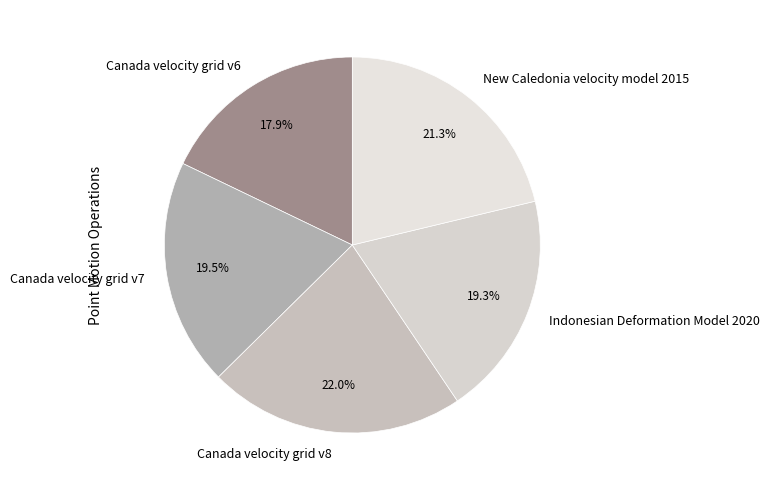

Is there a majority slice in this chart?

No